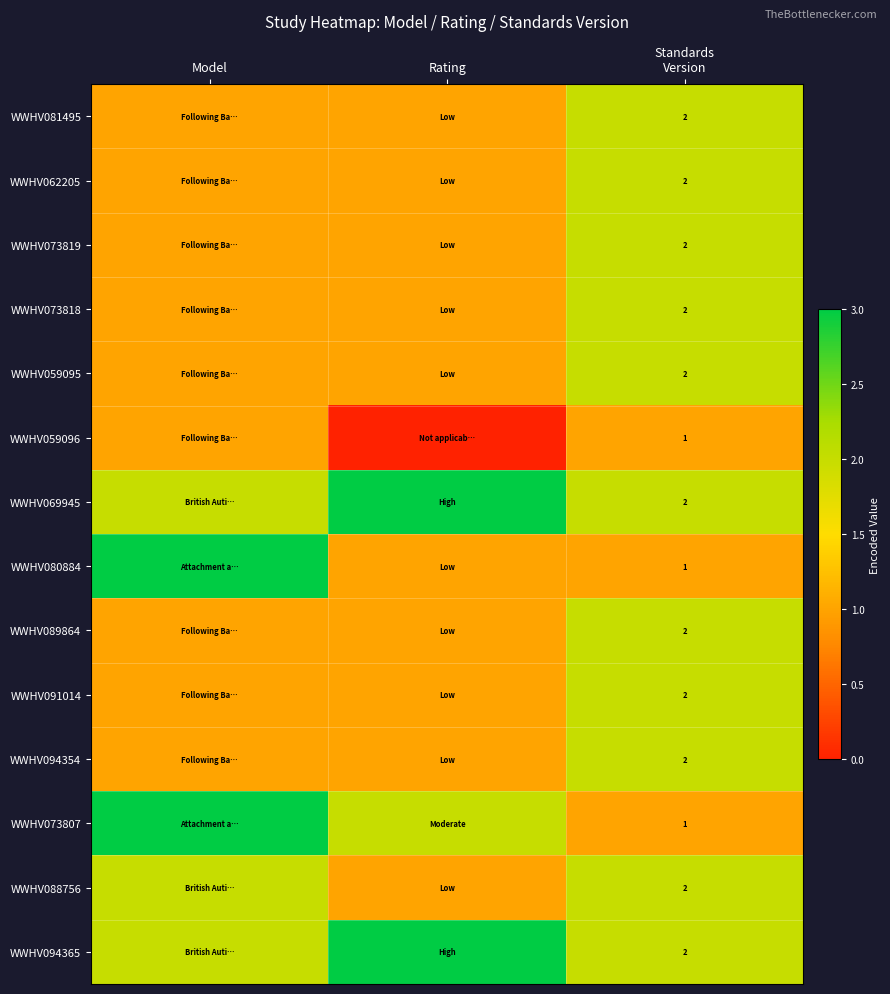

At which label does WWHV059096 reach its peak?

Model